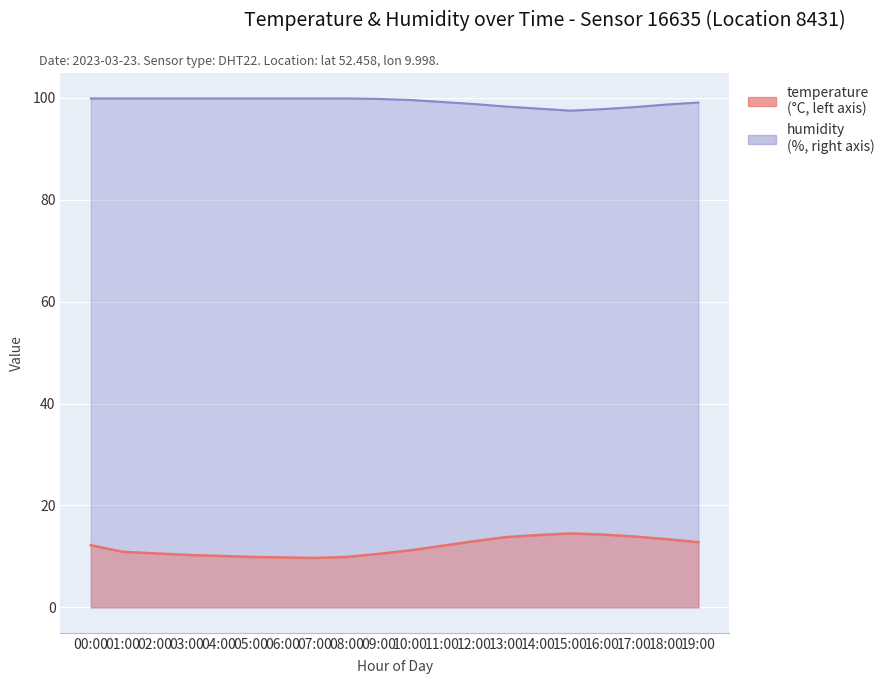

At which category does the chart reach its minimum across all series?

07:00